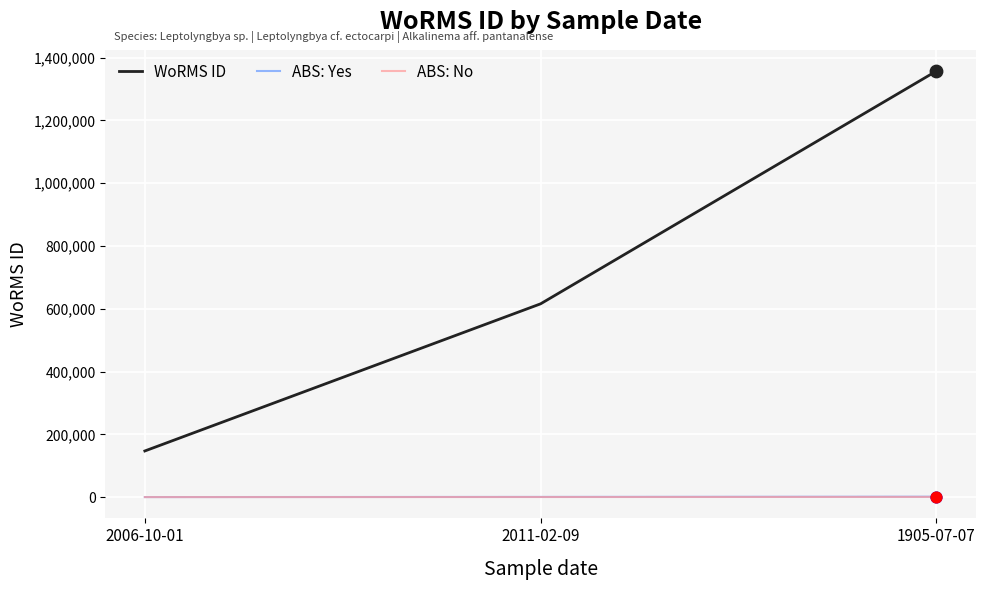

What are all the series names shown in the legend?

WoRMS ID, ABS: Yes, ABS: No